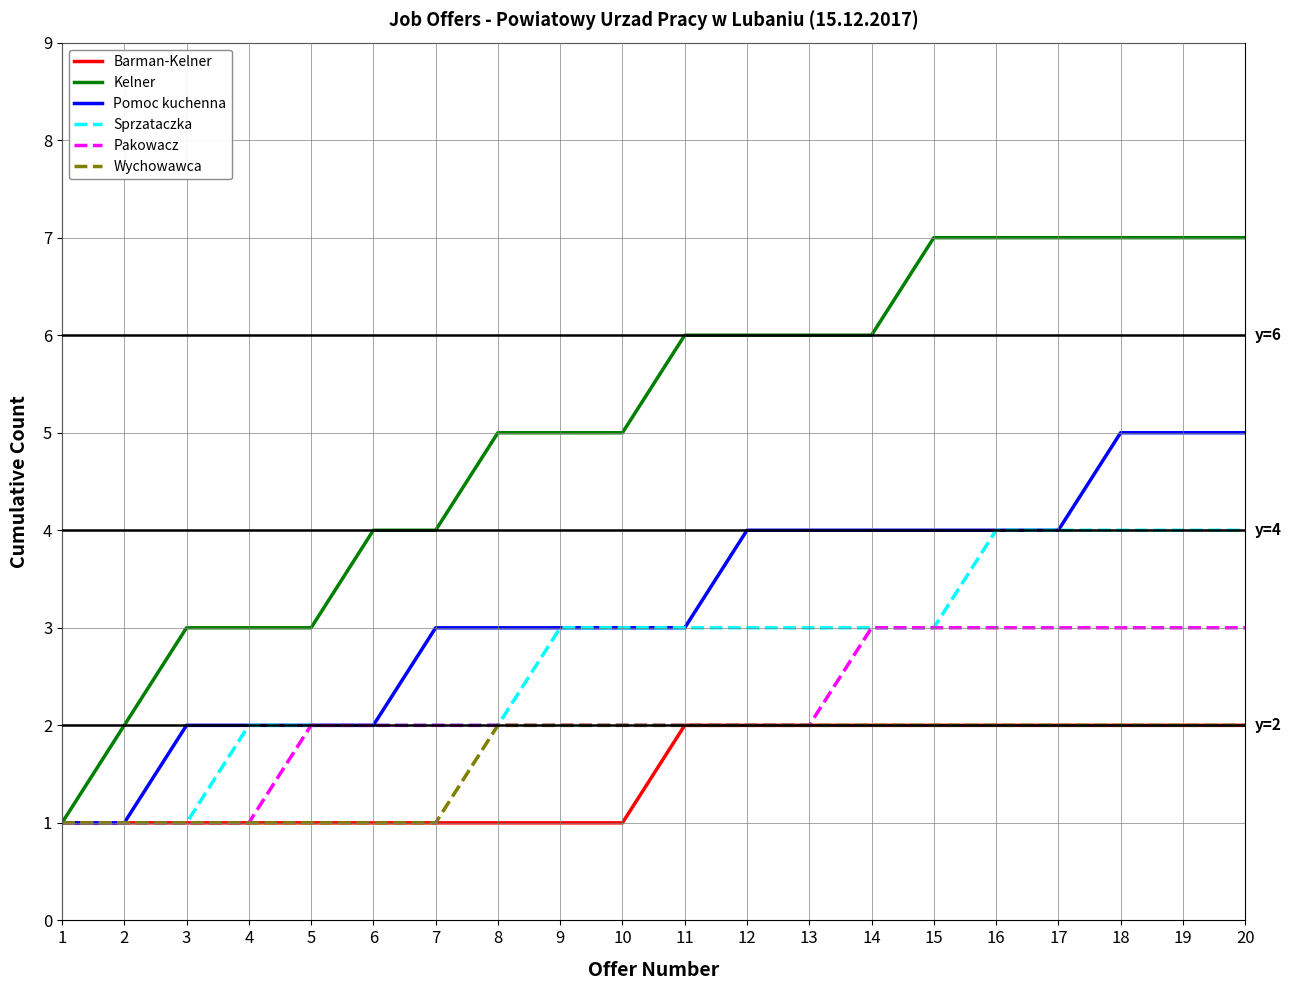

The value of Sprzataczka at 10 is 4. True or false?

False